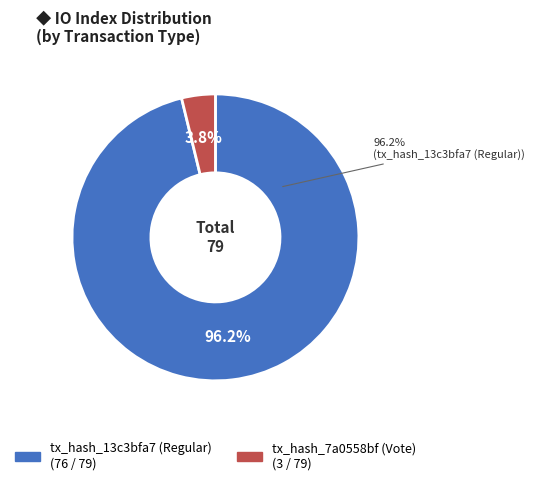

Does io_index_76 account for over 50% of the chart?

Yes